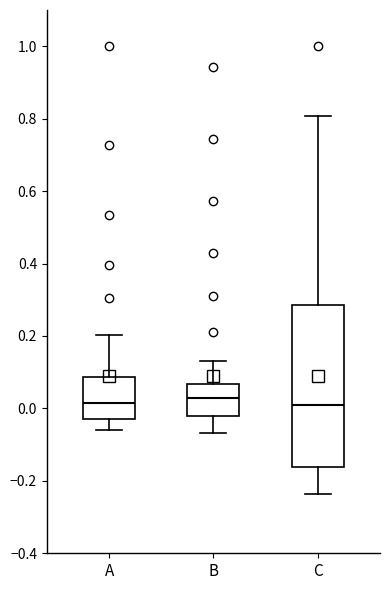

Which box is the tallest, from its lower edge to its upper edge?

C